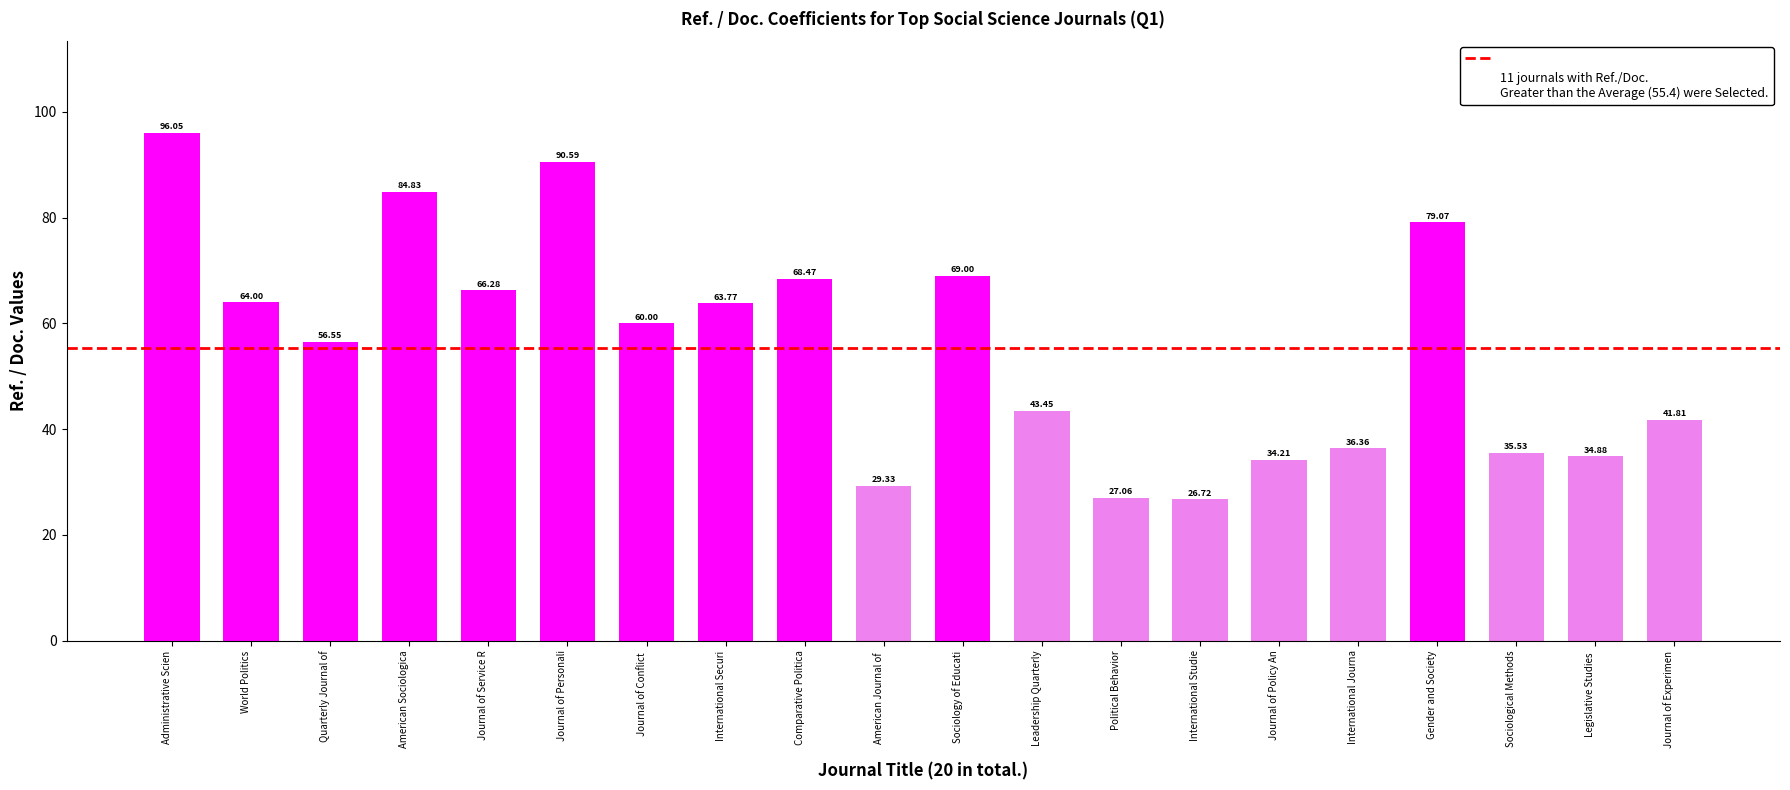

What position from the left is Sociological Methods?

18